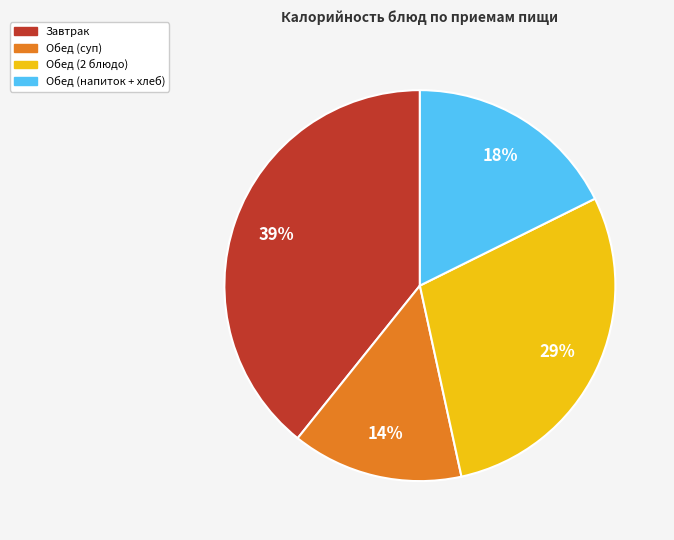

What is the largest slice in the pie chart?

Завтрак